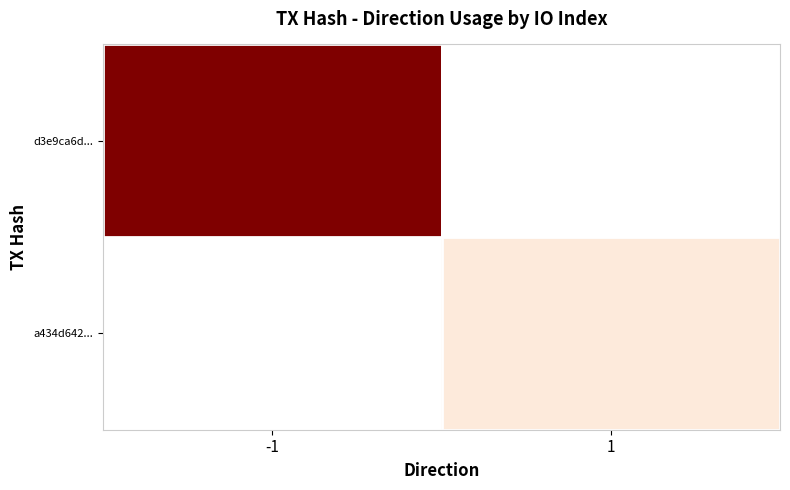

At how many categories does at least one series exceed 6?

1